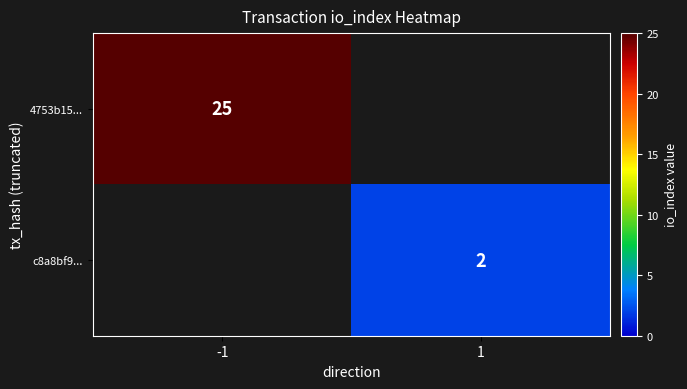

The 4753b15... series shows 45 at -1. True or false?

False